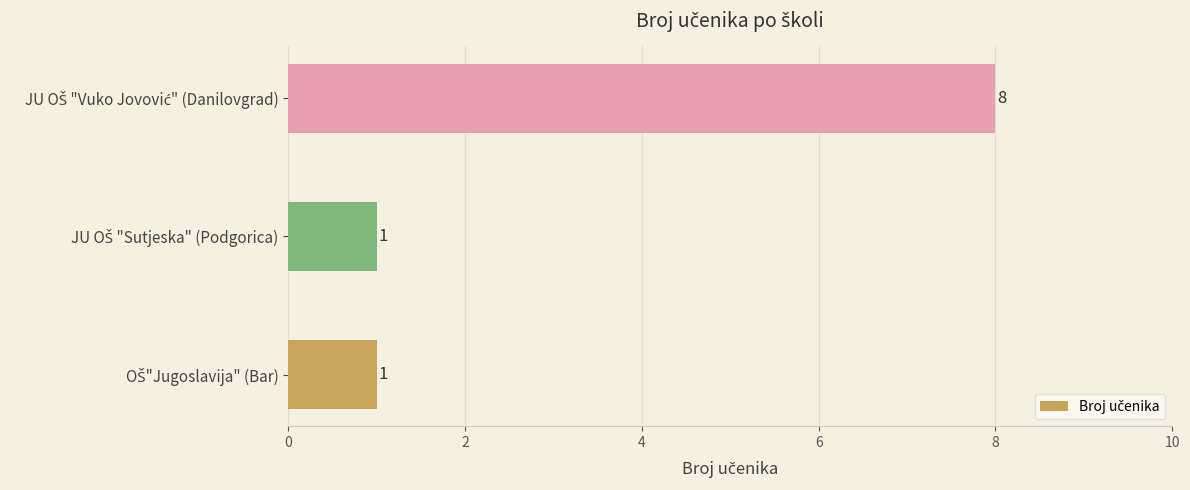

Reading top to bottom, transcribe all the data shown in this chart.

8	1	1